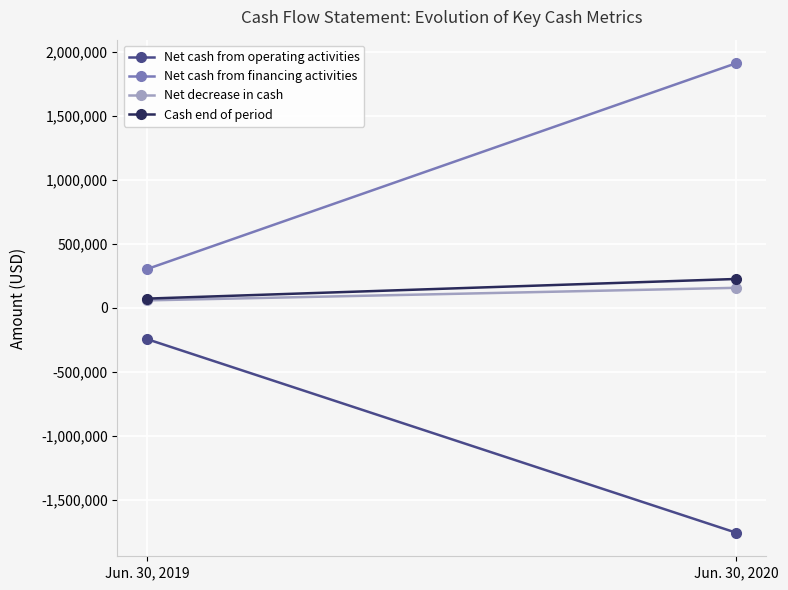

The value of Net cash from operating activities at Jun. 30, 2020 is -2762036. True or false?

False